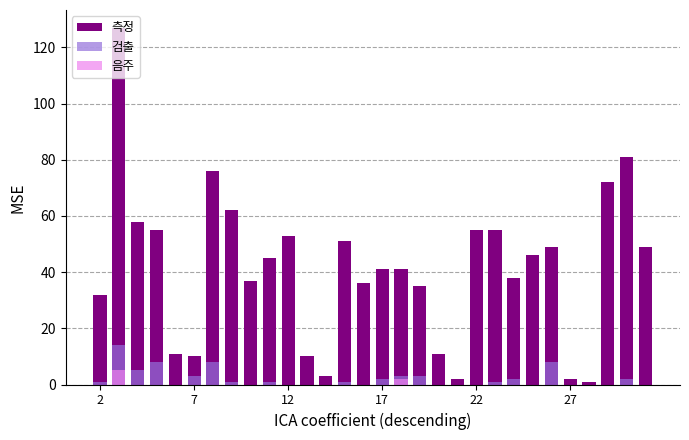

Rank the series at 7 from highest to lowest value.

측정, 검출, 음주